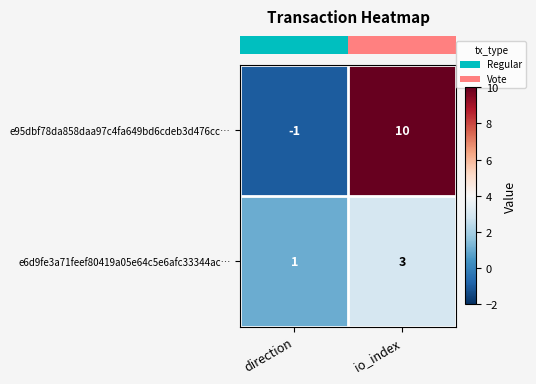

At which category is the sum across all series the highest?

io_index